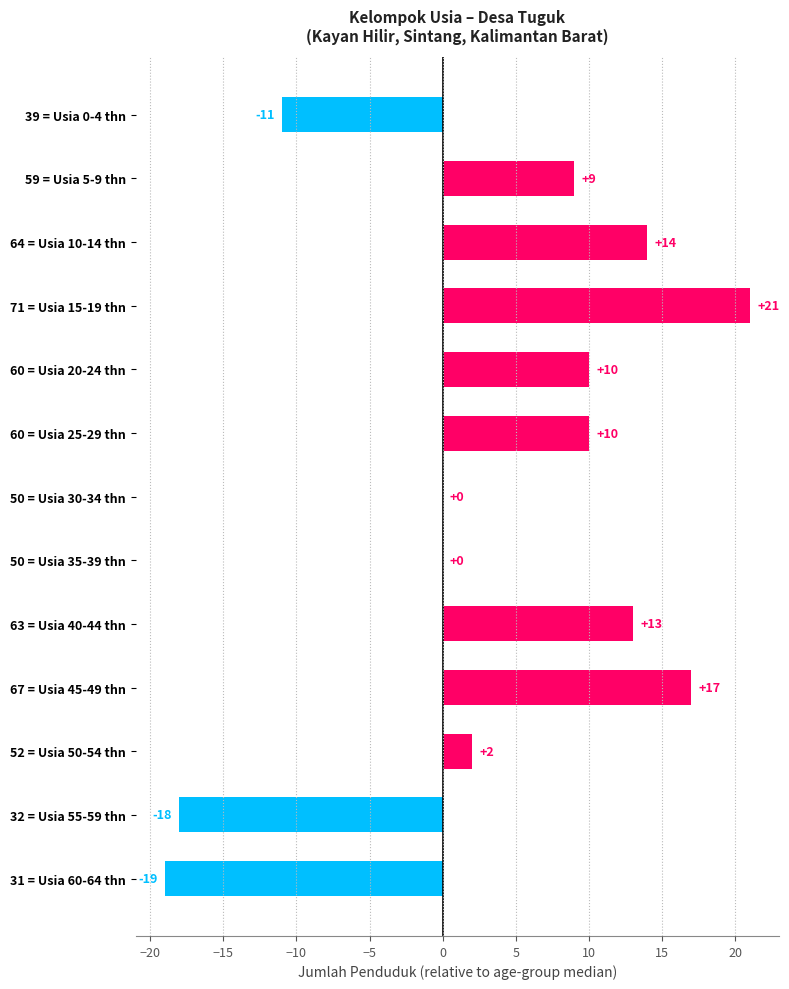

What is the sum of all values?

48